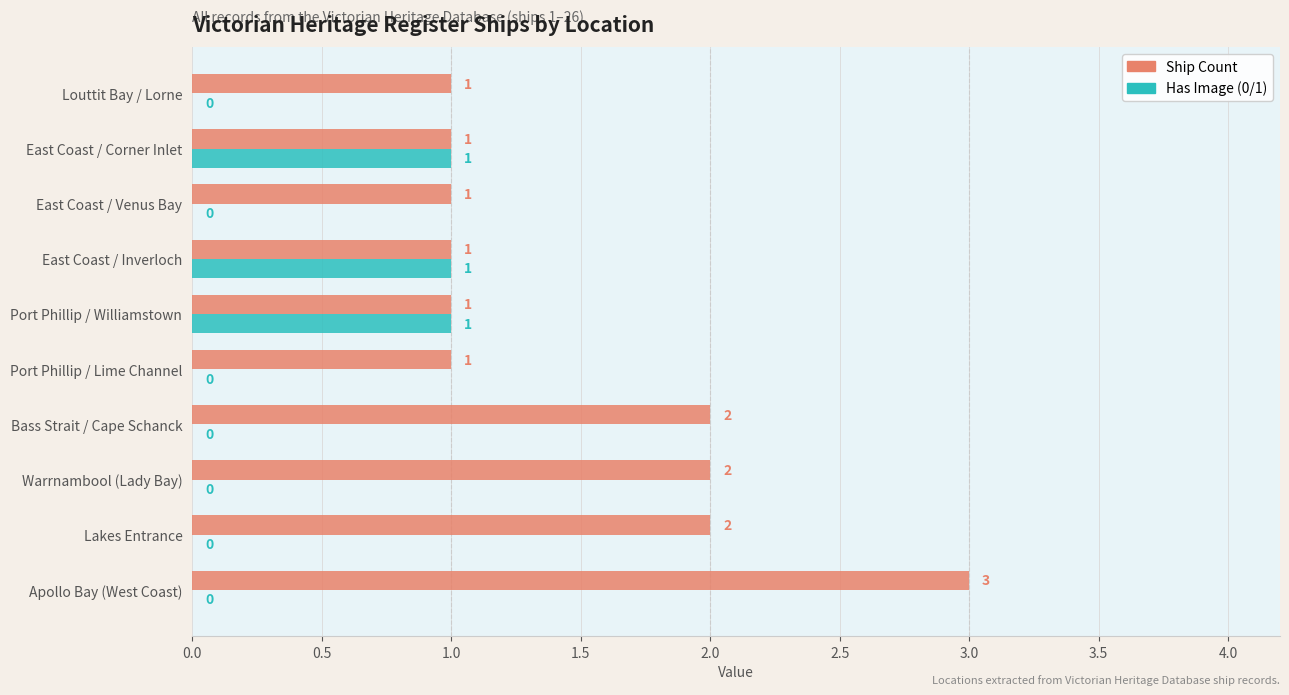

What is the maximum value for Ship Count?

3